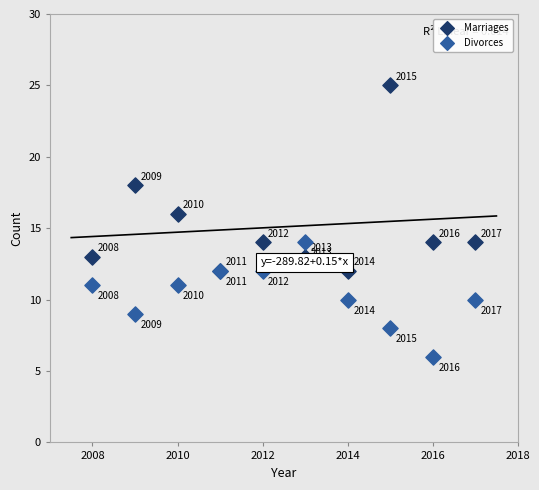

Which series contains the highest Y value?

Marriages